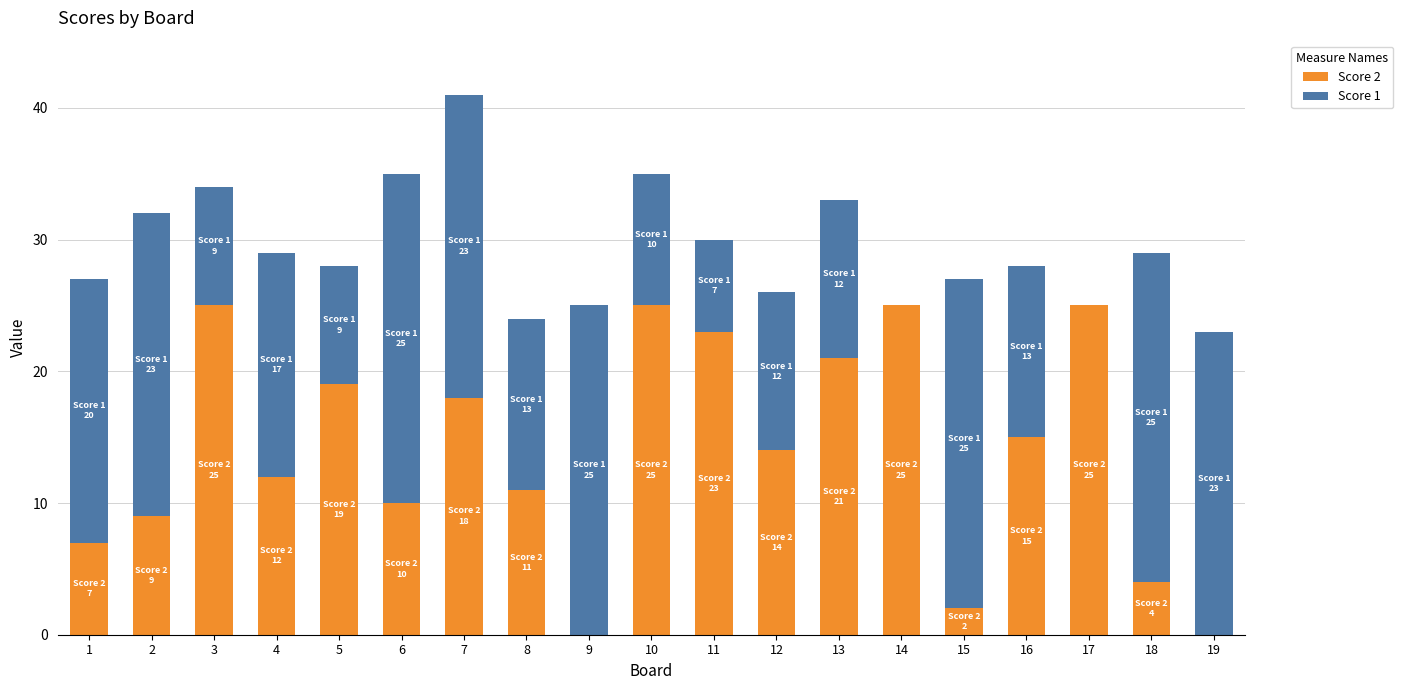

The Score 2 series shows 19 at 5. True or false?

True